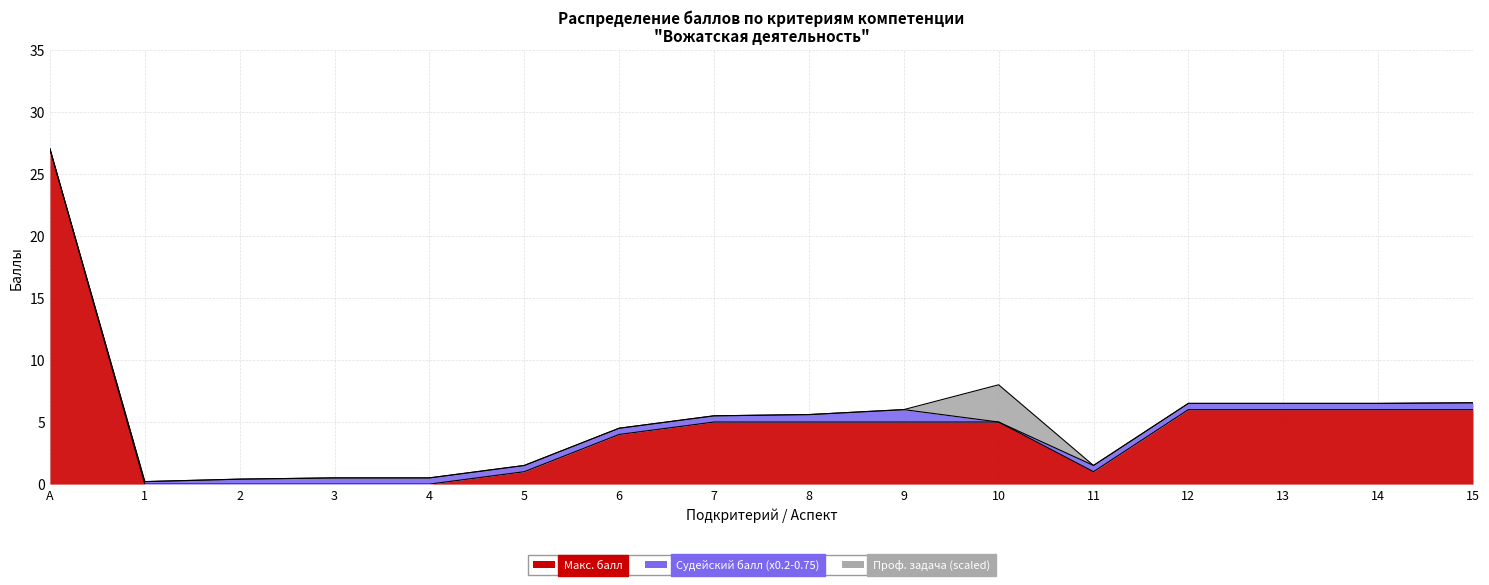

What is the difference between the second highest and second lowest values in the Макс. балл series?

6.0